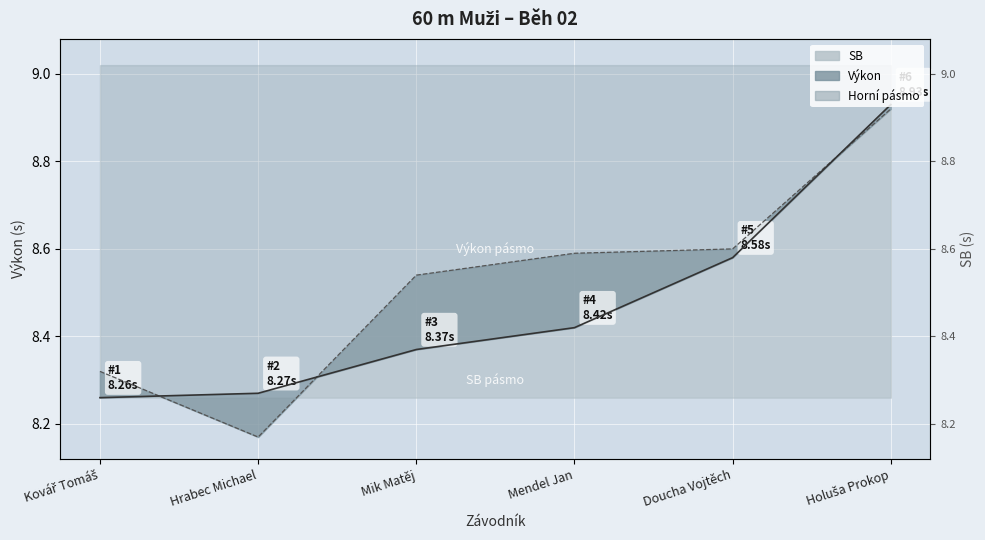

Between Mendel Jan and Kovář Tomáš, which is larger?

Mendel Jan